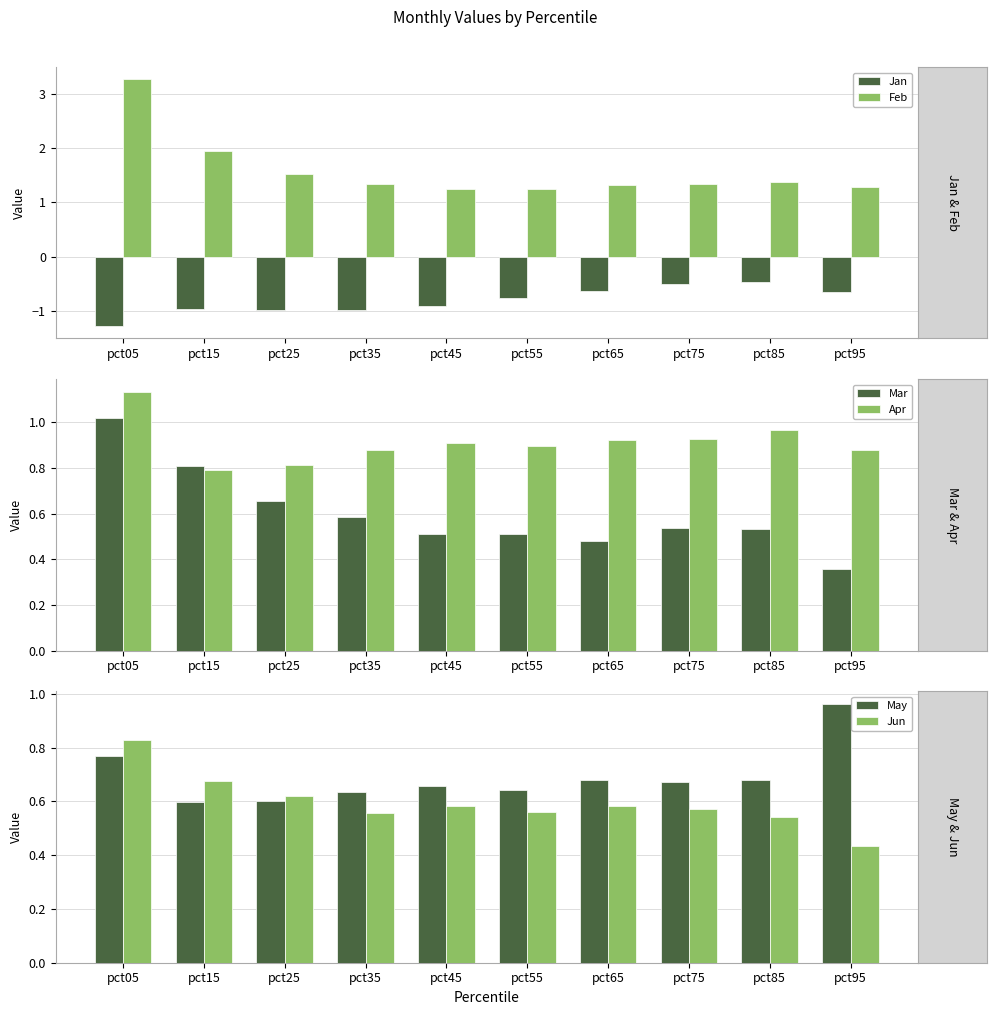

Does the chart contain any negative values?

Yes